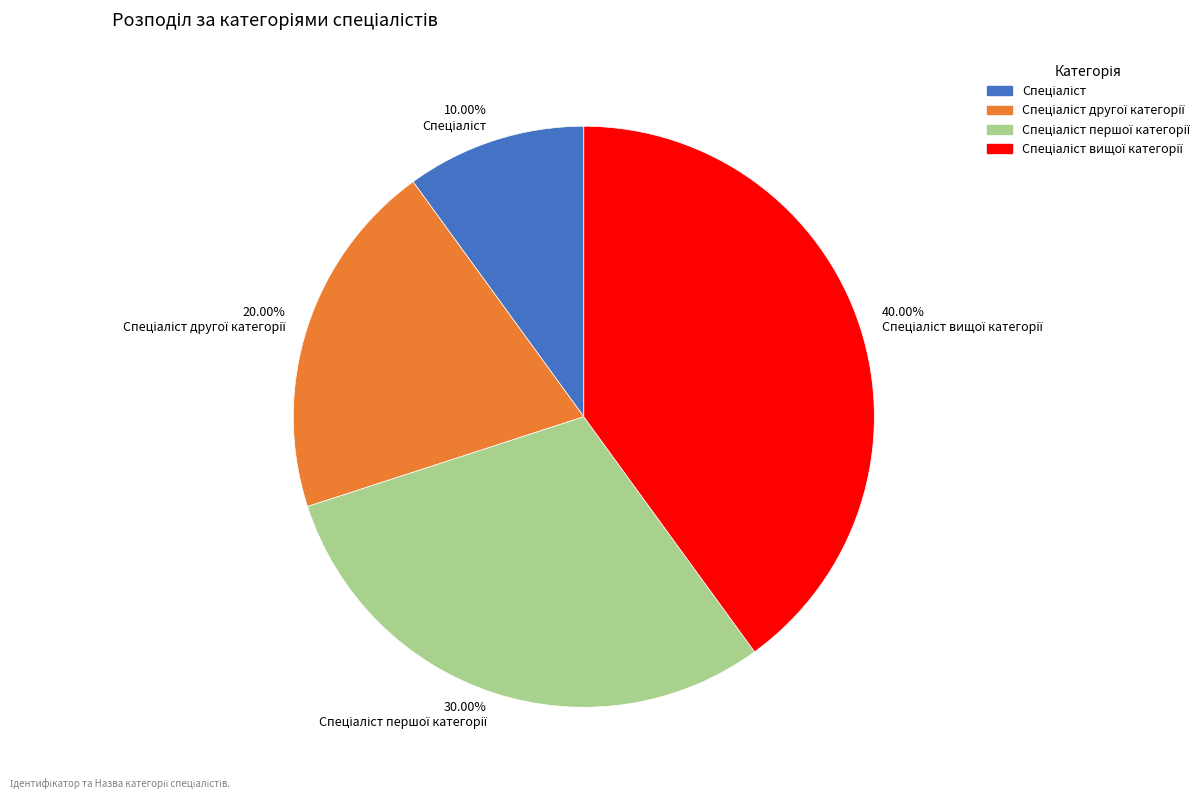

Count the number of slices in the pie.

4